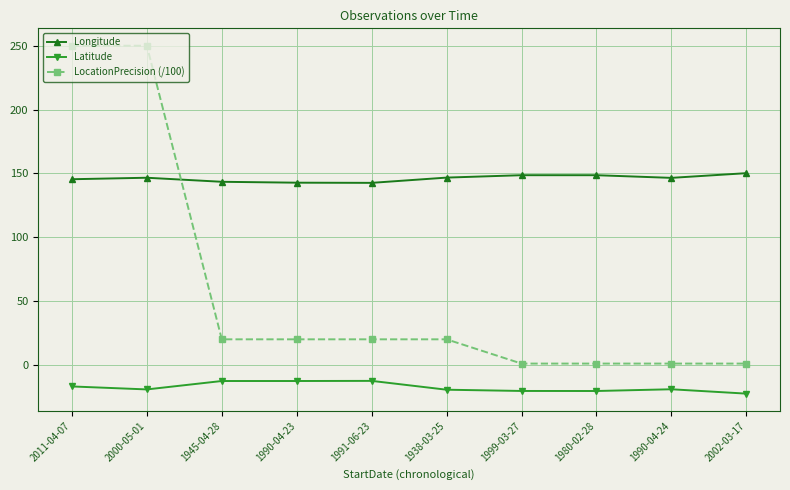

True or false: LocationPrecision (/100) has a value of 1.0 at 1980-02-28.

True